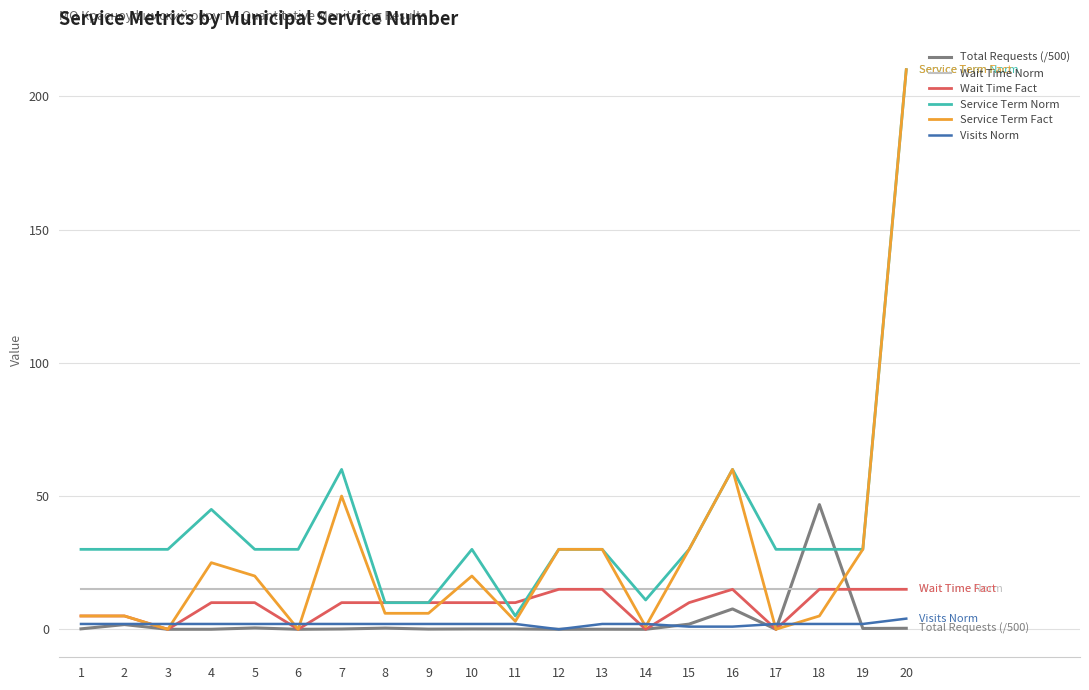

Where do Wait Time Norm and Service Term Norm first cross each other?

7 and 8